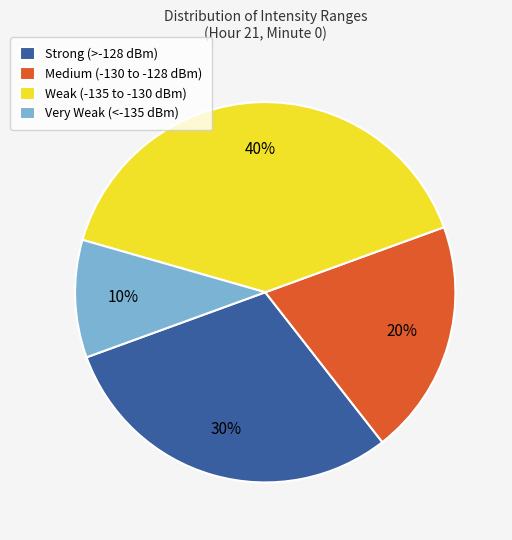

What percentage is the Weak (-135 to -130 dBm) slice, to the nearest percent?

40%